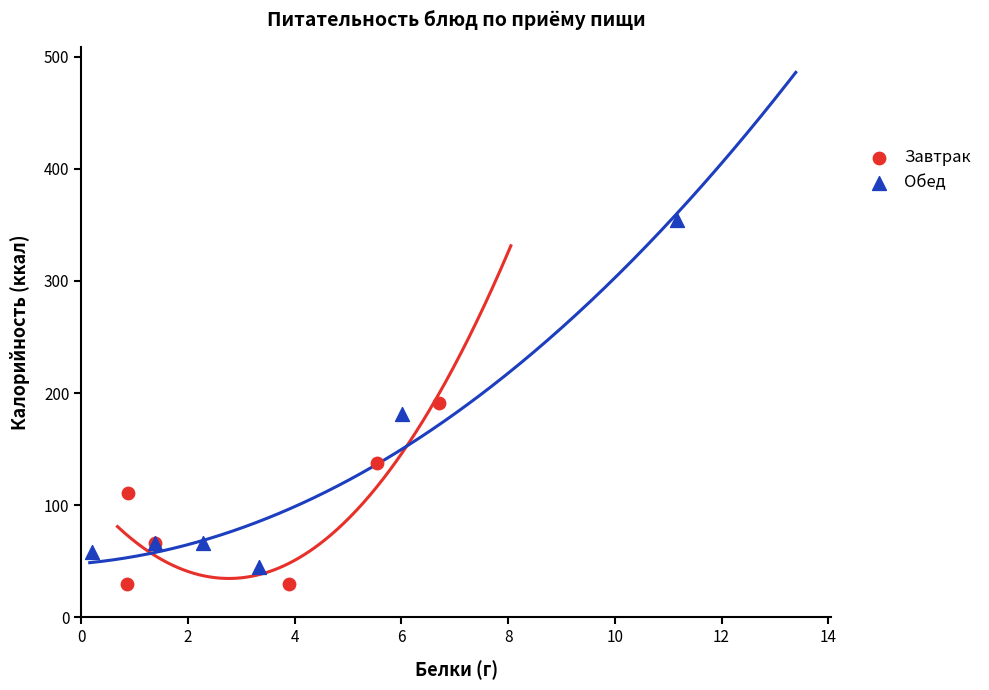

Which series has the widest spread of Y values?

Обед